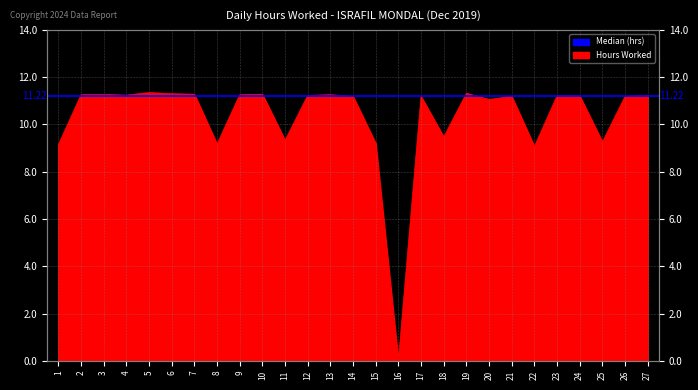

What is the value of the 1st point from the left?

9.1